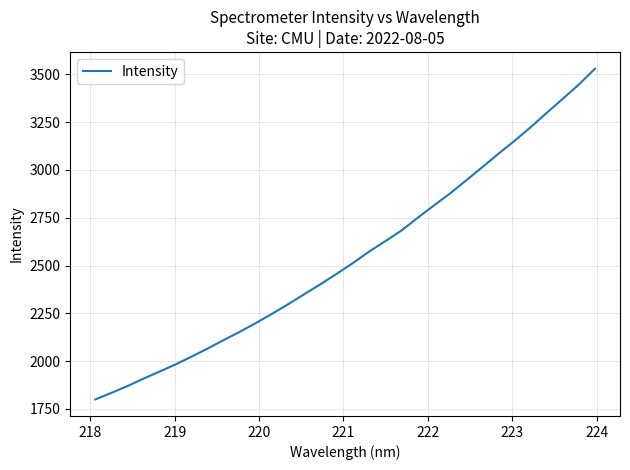

True or false: the data has more than 2 interior local peaks.

False